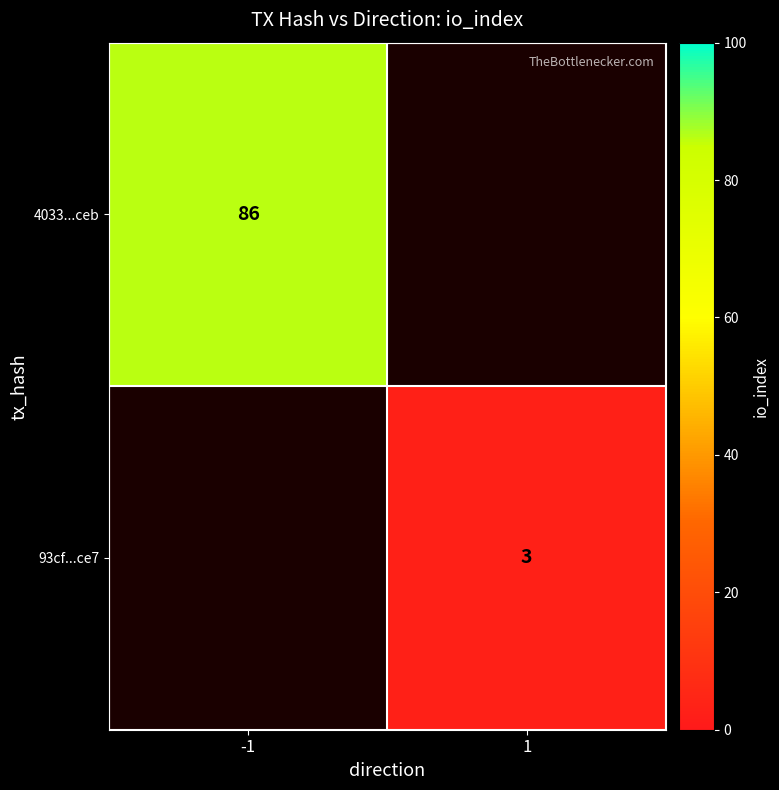

What is the smallest value displayed?

3.0